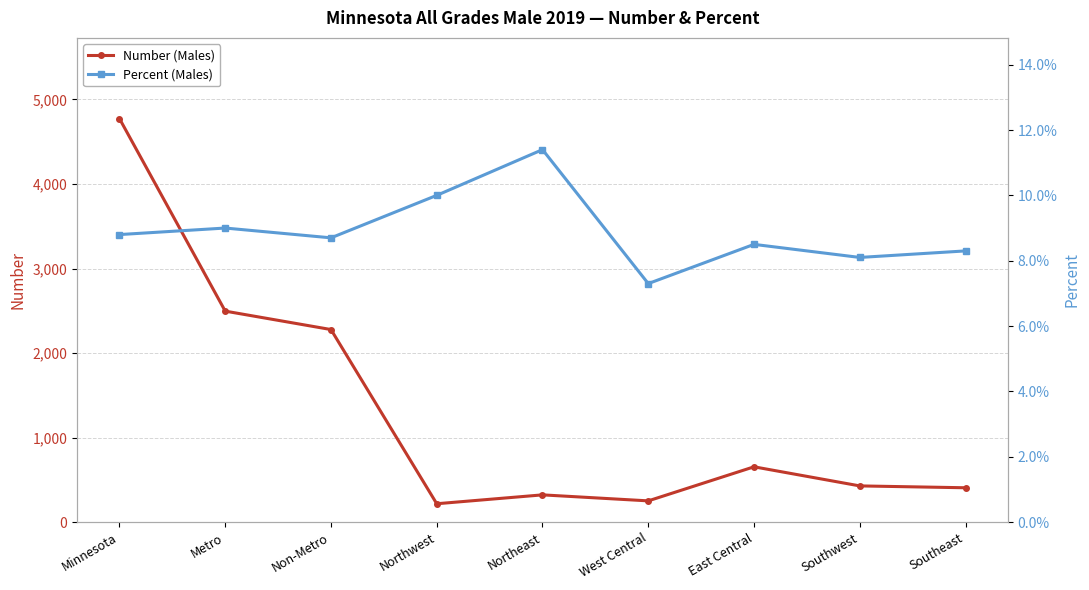

True or false: Number (Males) has a value of 159.9 at Southwest.

False